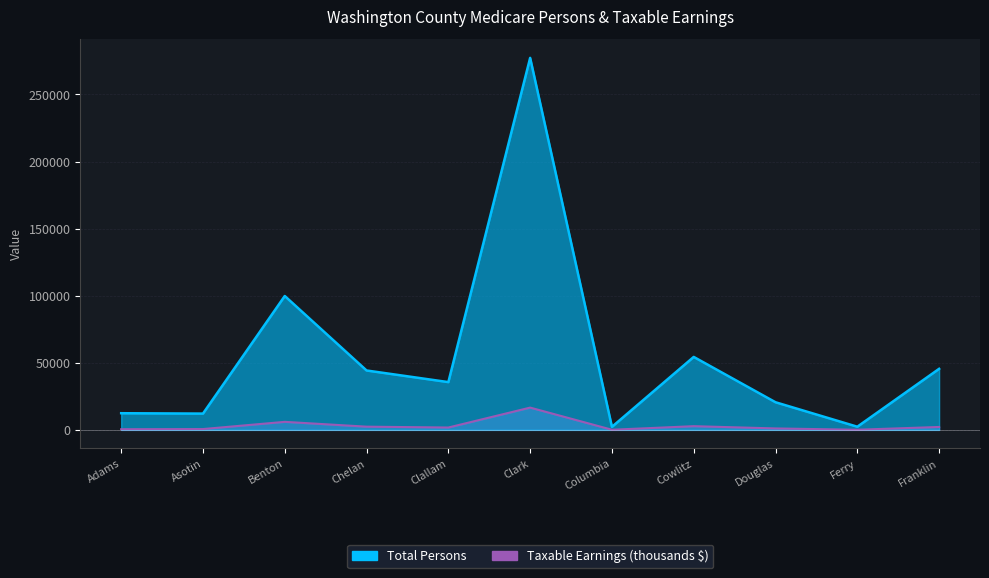

How many data points in Taxable Earnings (thousands) are less than 1745?

5